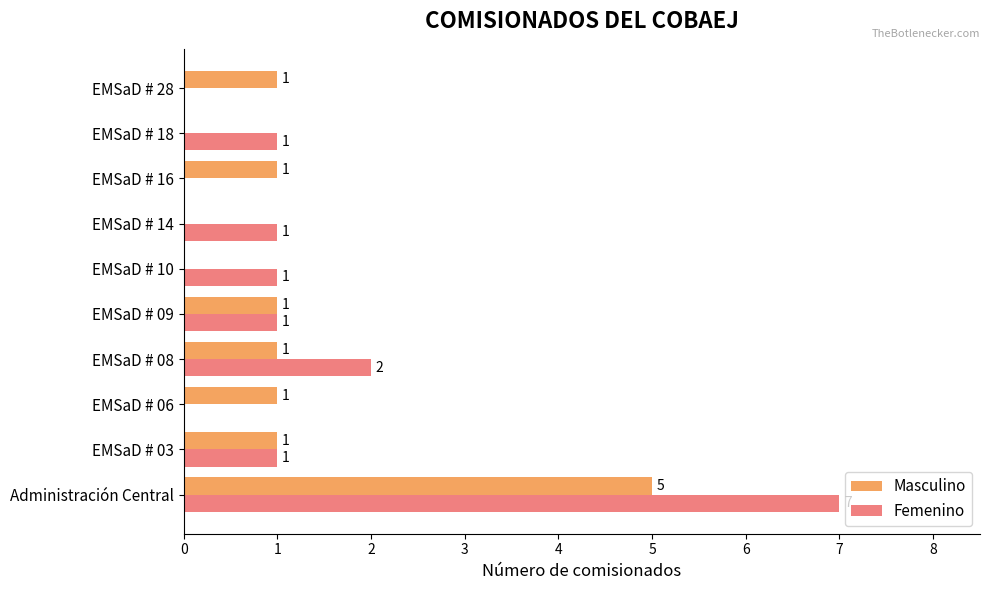

Which series has the largest total across all categories?

Femenino